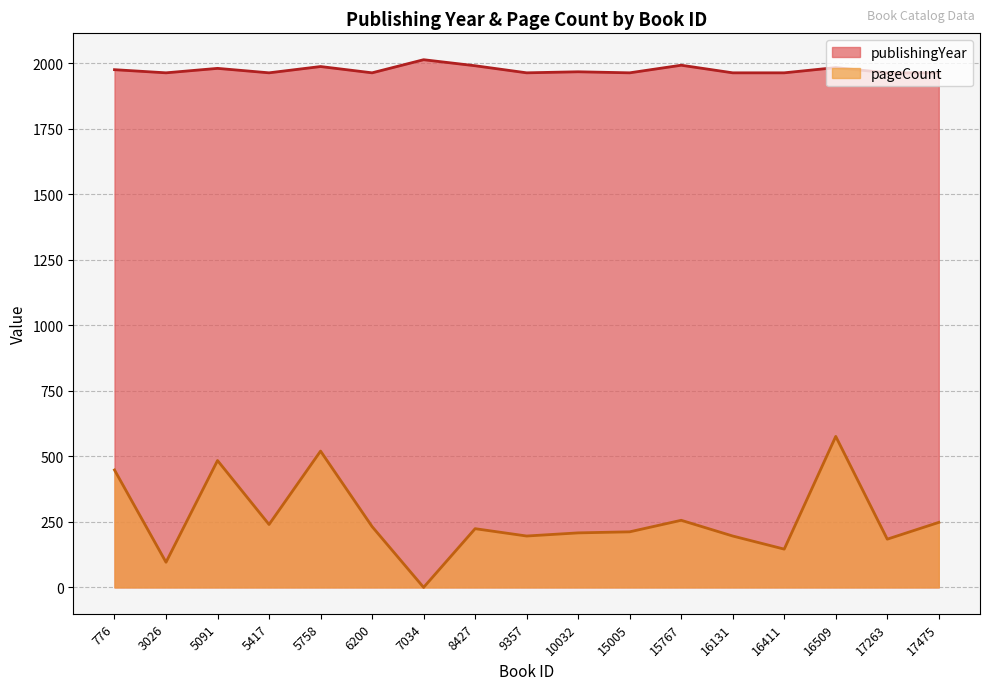

How many positive values does the pageCount series have?

16